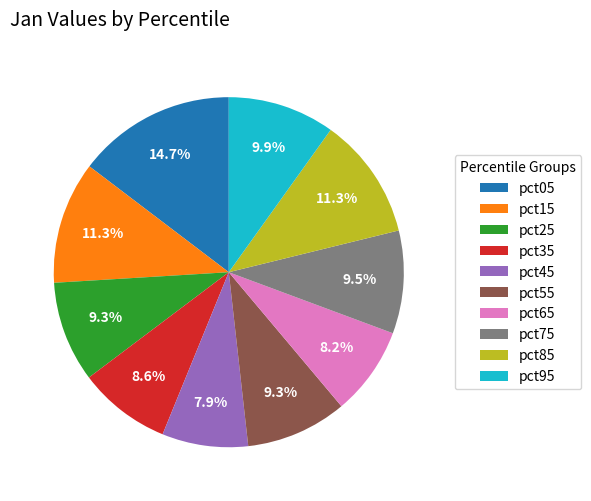

Is pct05 the majority of the pie?

No